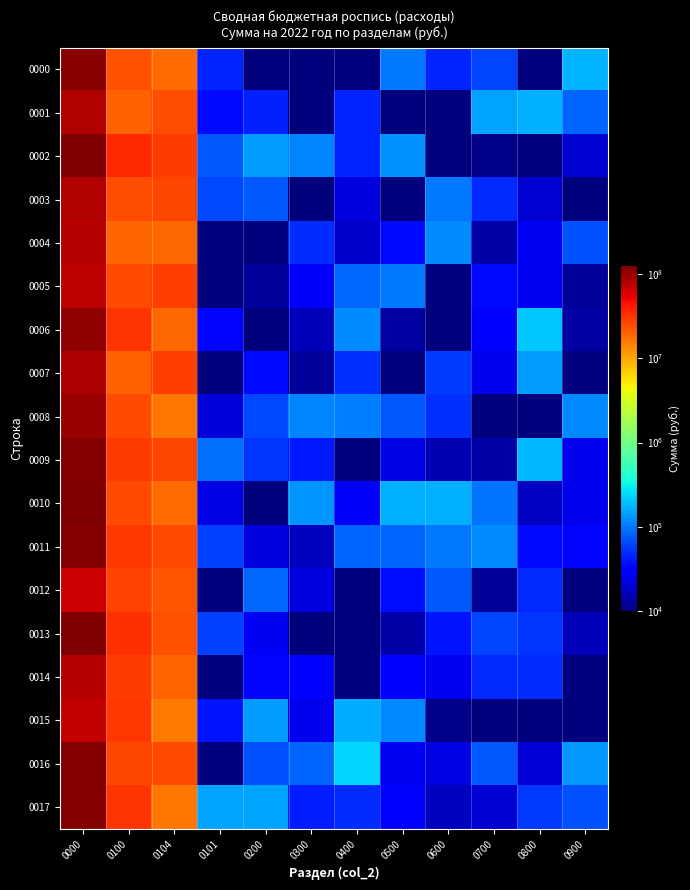

Reading left to right, extract all data points from this chart.

0000: 0000=116880016.7	0100=23301080.2	0104=17996113.0	0101=45647.1	0200=8481.2	0300=8479.8	0400=2991.9	0500=100561.5	0600=45954.1	0700=61562.5	0800=1040.0	0900=175177.9
0001: 0000=83748658.0	0100=20404697.8	0104=24835418.6	0101=36101.5	0200=44875.2	0300=2378.2	0400=46766.7	0500=9348.1	0600=3363.2	0700=148684.4	0800=168531.5	0900=82616.6
0002: 0000=126569449.6	0100=35544010.9	0104=29361949.3	0101=74612.3	0200=140254.7	0300=112607.6	0400=45552.7	0500=127471.8	0600=4632.8	0700=10906.7	0800=2314.1	0900=19676.6
0003: 0000=82975945.3	0100=24536645.7	0104=25994108.2	0101=65283.1	0200=73760.7	0300=3846.5	0400=22194.6	0500=6157.5	0600=99426.5	0700=48815.1	0800=20090.9	0900=3283.4
0004: 0000=79205448.8	0100=19465387.8	0104=18947435.9	0101=5708.4	0200=1596.7	0300=50586.5	0400=18869.8	0500=35521.9	0600=119063.3	0700=14336.9	0800=26414.1	0900=70437.5
0005: 0000=74080298.5	0100=25092520.2	0104=28711510.5	0101=5829.6	0200=12934.3	0300=27852.9	0400=85191.5	0500=98567.2	0600=348.8	0700=35743.8	0800=27013.7	0900=12558.4
0006: 0000=106473885.9	0100=31329431.2	0104=18630970.2	0101=34926.0	0200=2642.6	0300=16331.3	0400=119443.0	0500=13693.0	0600=7826.5	0700=33613.6	0800=212201.8	0900=13857.2
0007: 0000=84950132.3	0100=20309873.4	0104=28811471.4	0101=836.3	0200=35881.5	0300=12841.2	0400=51806.2	0500=9580.2	0600=58710.6	0700=24447.9	0800=138017.2	0900=7397.2
0008: 0000=100000000.0	0100=25000000.0	0104=16373736.3	0101=21478.4	0200=64723.3	0300=113704.9	0400=109056.6	0500=75678.1	0600=51365.5	0700=4394.6	0800=8814.7	0900=114411.5
0009: 0000=120504659.6	0100=29788908.8	0104=26863928.6	0101=94597.8	0200=53590.7	0300=42002.2	0400=4917.9	0500=22920.8	0600=15408.0	0700=13985.0	0800=180615.5	0900=24969.4
0010: 0000=122645673.1	0100=25199056.8	0104=18377470.7	0101=23114.4	0200=778.9	0300=131776.2	0400=27946.9	0500=170042.1	0600=165686.8	0700=95869.4	0800=17438.8	0900=24314.6
0011: 0000=117893842.0	0100=30110454.2	0104=25572141.6	0101=60614.4	0200=22274.6	0300=17378.1	0400=82868.7	0500=83066.4	0600=100897.5	0700=122230.8	0800=35804.7	0900=34809.2
0012: 0000=67213275.7	0100=27736373.7	0104=22633216.2	0101=1903.2	0200=86467.6	0300=22329.3	0400=6794.5	0500=36932.7	0600=73482.4	0700=12155.9	0800=48761.0	0900=4460.6
0013: 0000=123763145.2	0100=32802982.5	0104=23706014.6	0101=59532.1	0200=26293.0	0300=9515.3	0400=8506.0	0500=14400.3	0600=39839.5	0700=62692.5	0800=53969.5	0900=16420.6
0014: 0000=80000000.0	0100=29604054.3	0104=20000000.0	0101=5147.8	0200=33825.9	0300=32072.5	0400=9509.7	0500=28445.0	0600=25416.8	0700=47836.1	0800=50405.7	0900=2318.1
0015: 0000=70218841.5	0100=30511542.9	0104=16026704.9	0101=39440.7	0200=141906.4	0300=24396.4	0400=162454.6	0500=117878.8	0600=10894.8	0700=3594.2	0800=5311.3	0900=919.5
0016: 0000=120197375.0	0100=26344888.8	0104=25866989.6	0101=9766.7	0200=69437.8	0300=82210.5	0400=232850.2	0500=26604.0	0600=23262.2	0700=74897.7	0800=20836.7	0900=133506.9
0017: 0000=117974067.5	0100=31860926.7	0104=16208614.5	0101=149848.6	0200=150397.5	0300=42599.9	0400=49961.5	0500=29750.7	0600=17351.1	0700=19924.3	0800=55816.2	0900=69791.9